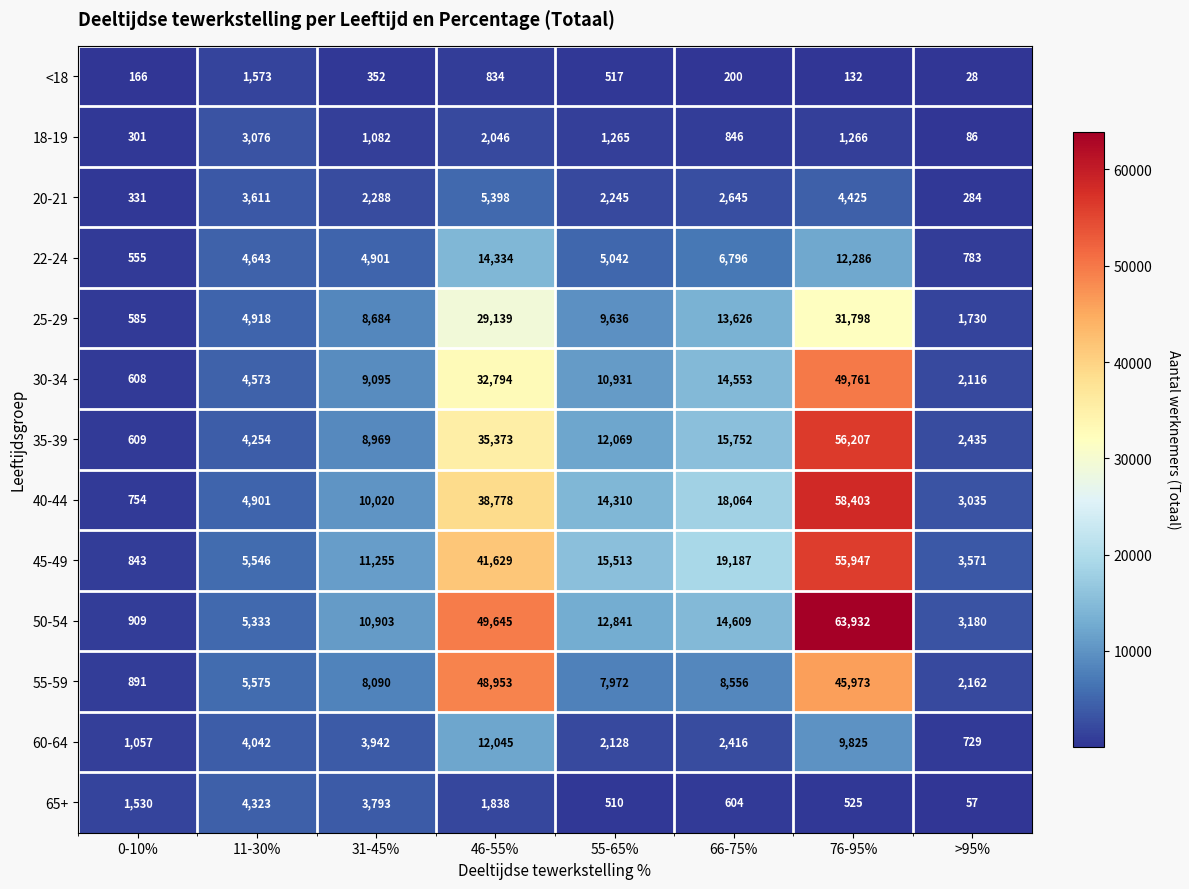

Where is 65+ nearest to the value 2190?

46-55%